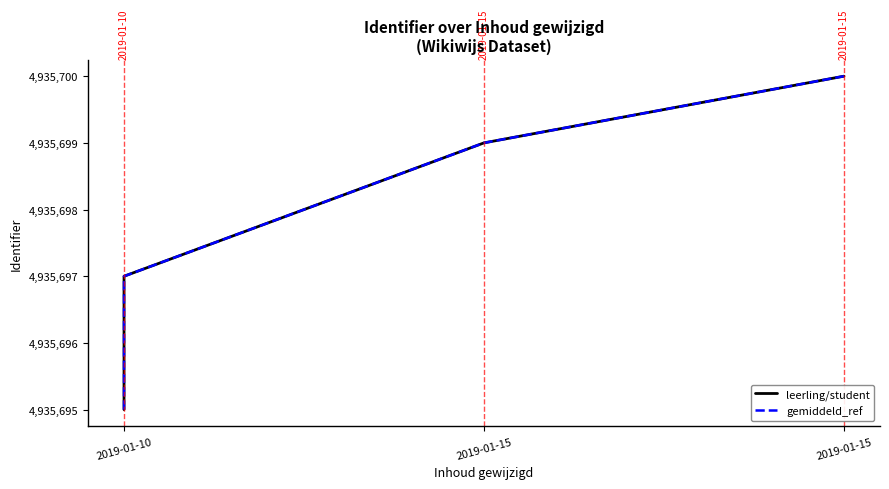

At which category is the sum across all series the highest?

3